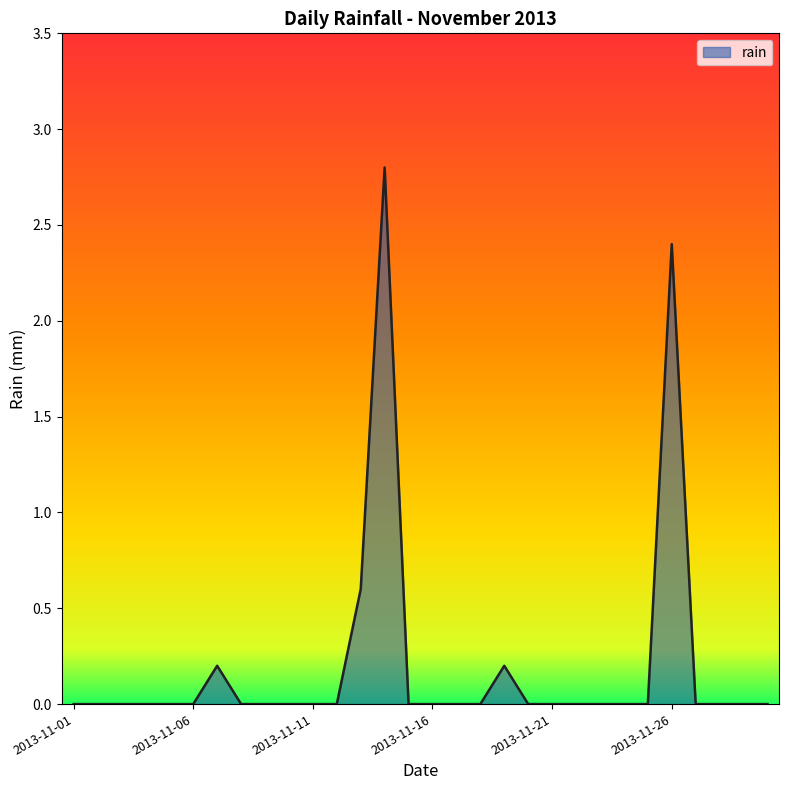

Count the number of categories in the chart.

30